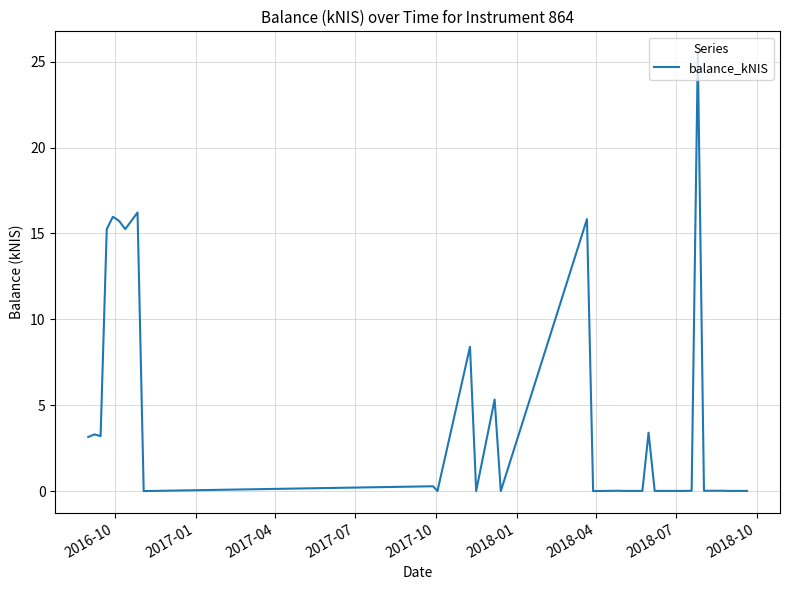

What is the maximum value shown in the chart?

25.5